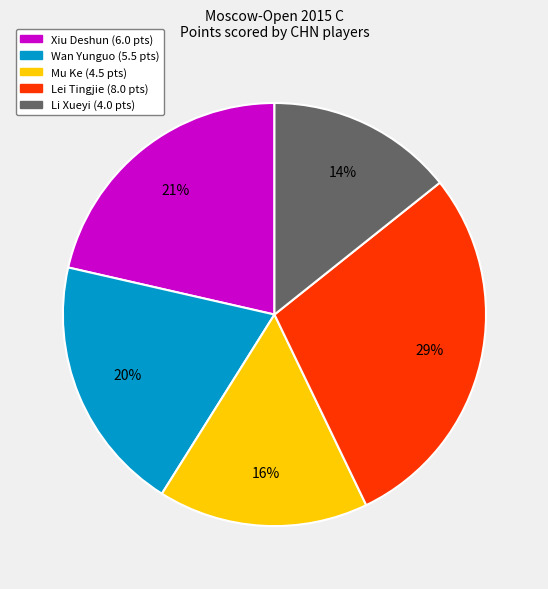

To the nearest percent, what is the average slice percentage?

20%